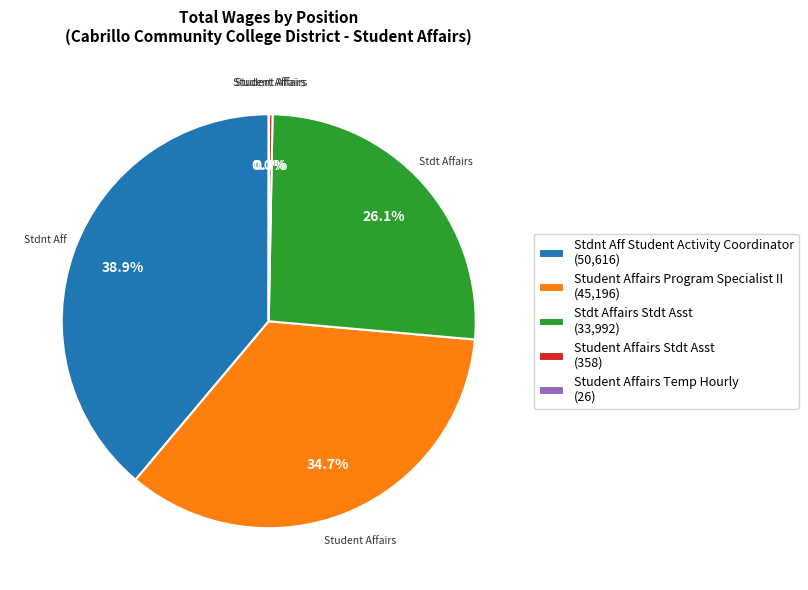

To the nearest percent, what is the average slice percentage?

20%